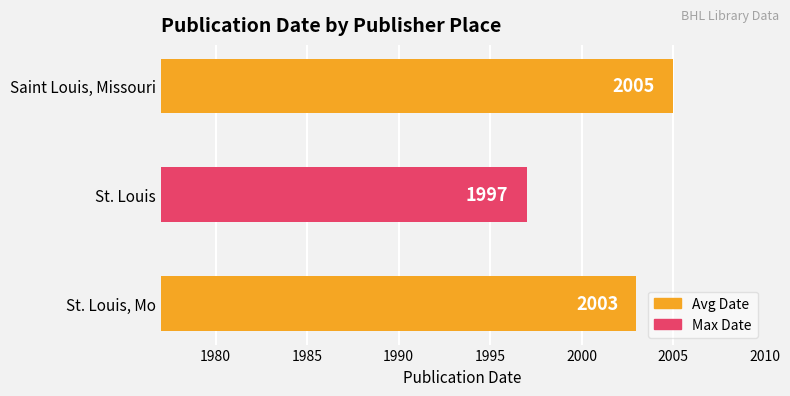

The value at Saint Louis, Missouri is 2005. True or false?

True